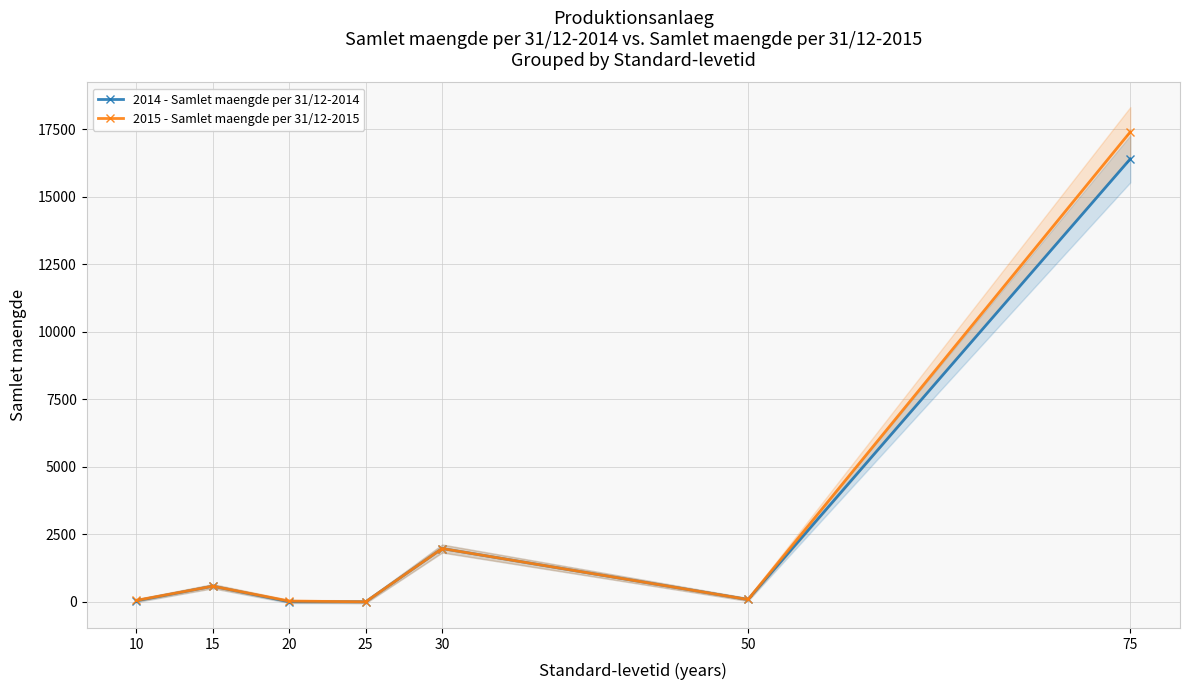

How many lines are shown in the chart?

2